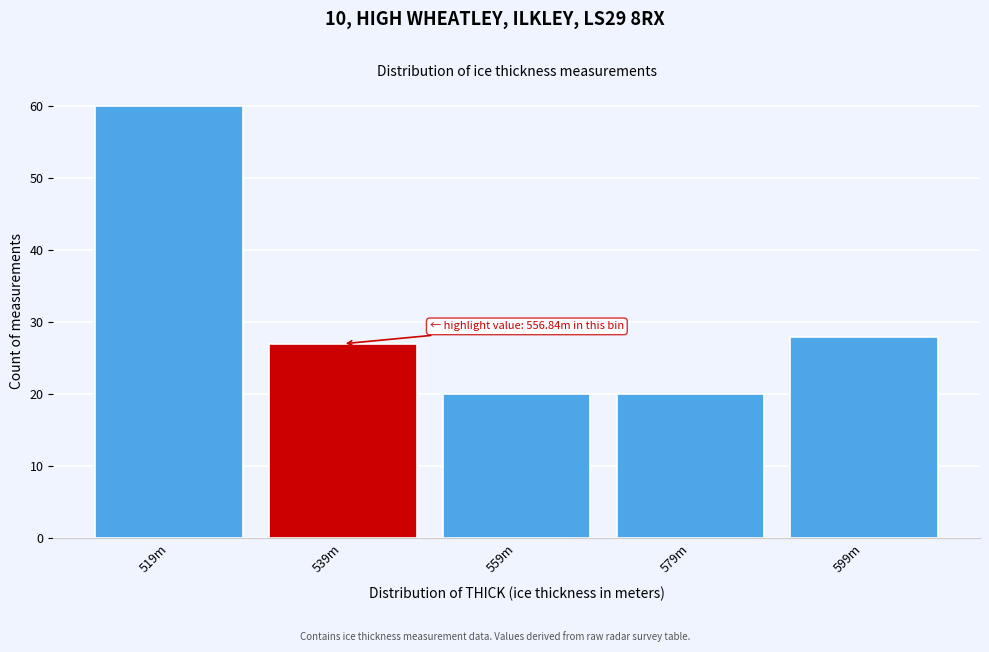

Reading left to right, what are all the values shown in this chart?

519m=60	539m=27	559m=20	579m=20	599m=28